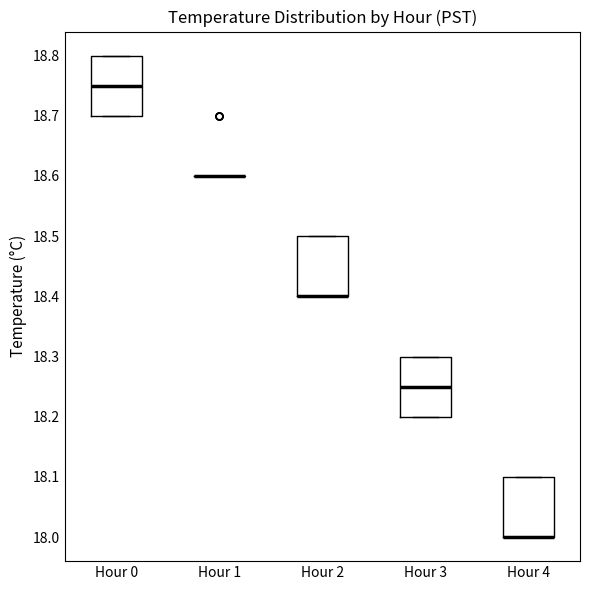

Reading left to right, transcribe this box plot: for each box, give where its median line is, the range the box spans, and where its two whiskers end, as read against the y-axis. The values are not printed on the chart, so give them approximately, as read against the axis.

Hour 0: median 18.75, box 18.70 to 18.80, whiskers 18.70 to 18.80
Hour 1: box collapsed to a line at 18.60, whiskers 18.60 to 18.60
Hour 2: median 18.40 (drawn on the box's lower edge), box 18.40 to 18.50, whiskers 18.40 to 18.50
Hour 3: median 18.25, box 18.20 to 18.30, whiskers 18.20 to 18.30
Hour 4: median 18.00 (drawn on the box's lower edge), box 18.00 to 18.10, whiskers 18.00 to 18.10